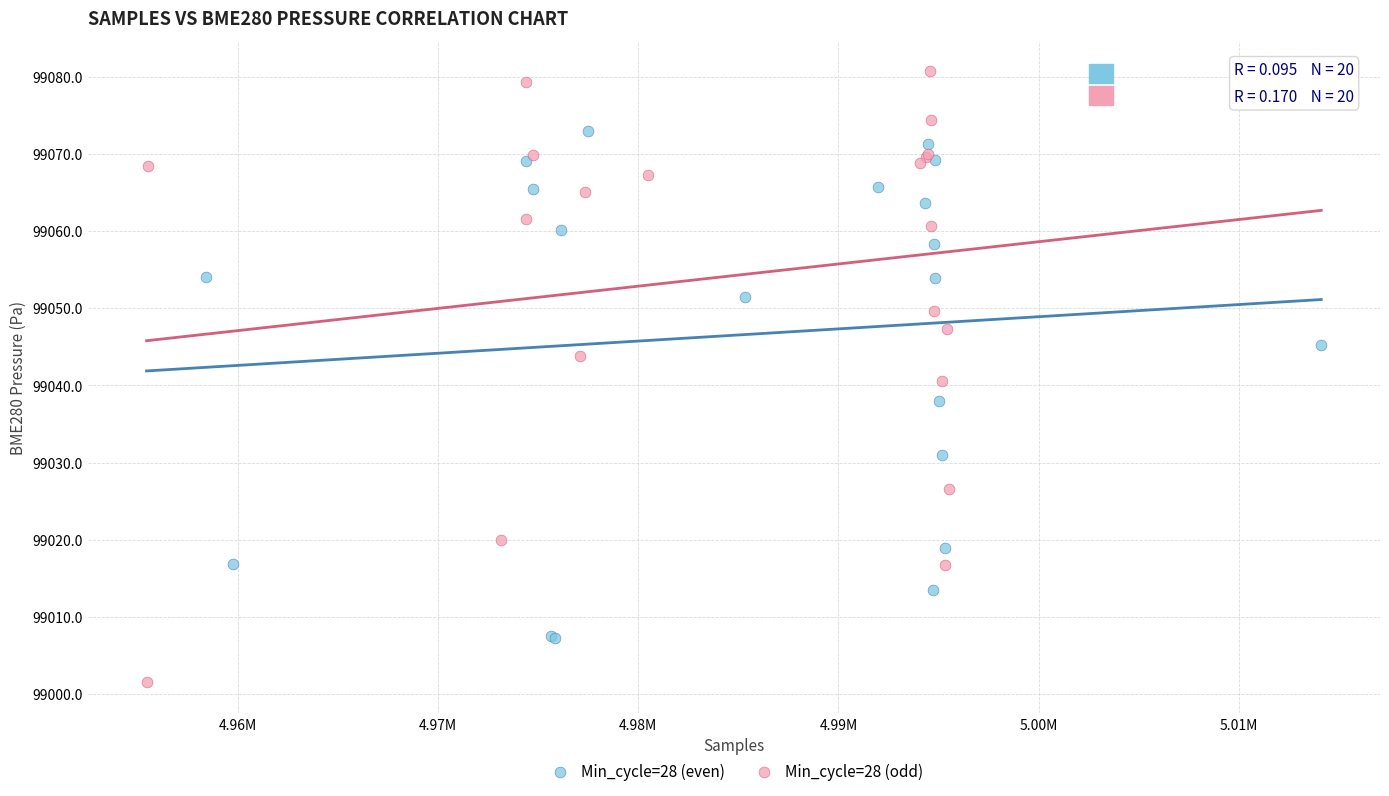

Which series has the largest Y range (max minus min)?

Min_cycle=28 (odd)